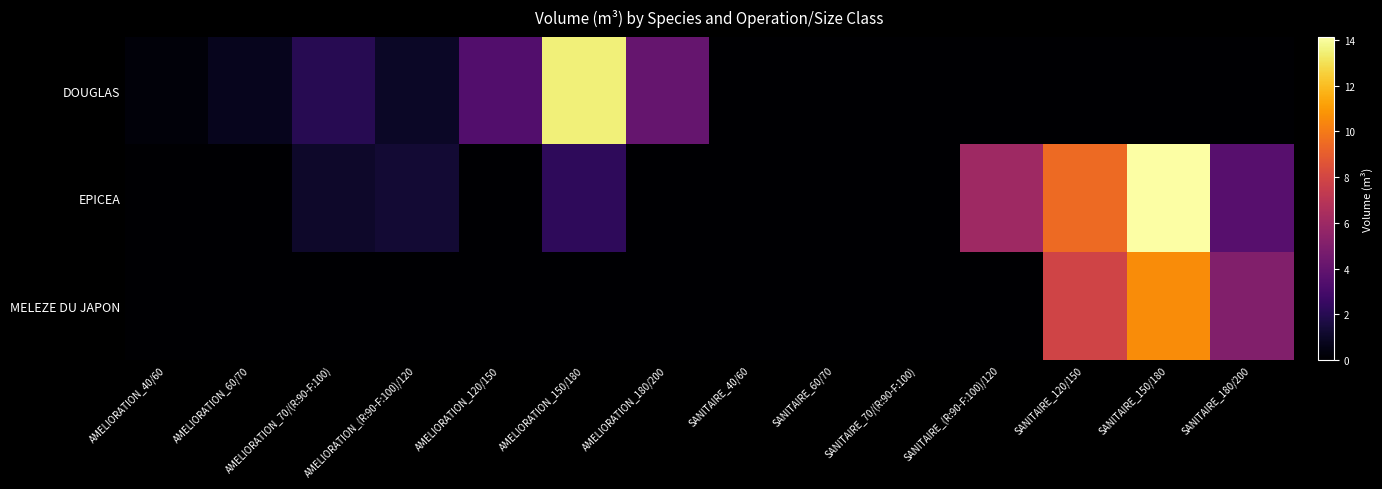

Which series changed the most between AMELIORATION_70/(R:90-F:100) and SANITAIRE_60/70?

DOUGLAS